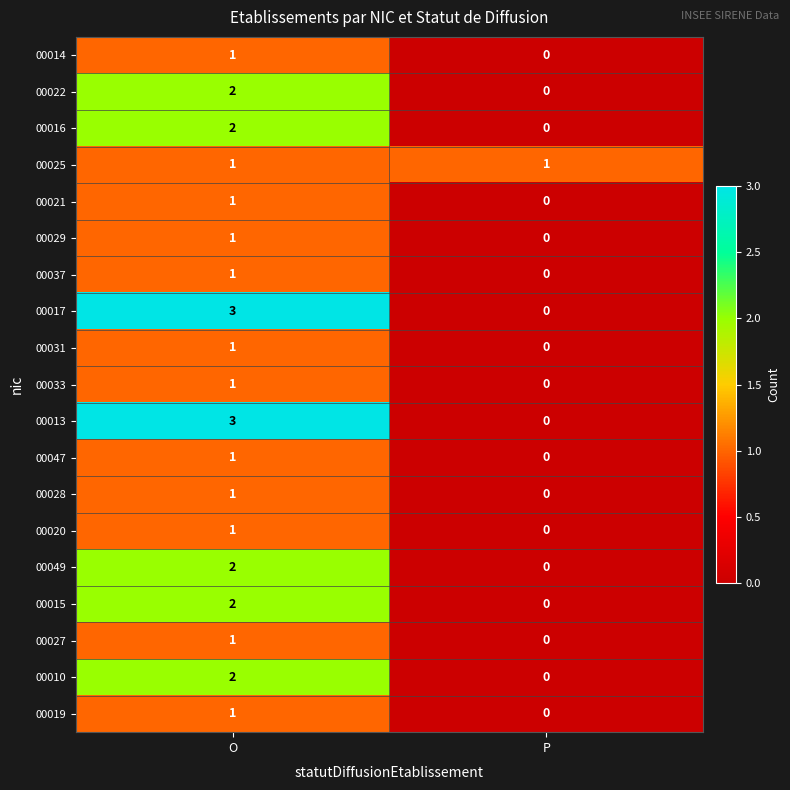

Which category has the highest value across all series?

O